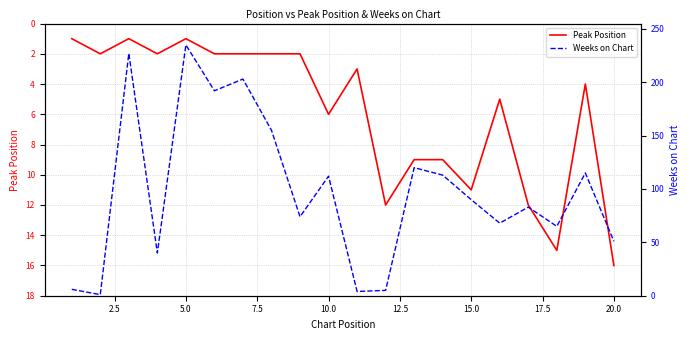

Reading right to left, list all the values displayed in this chart.

Peak Position: 16	4	15	12	5	11	9	9	12	3	6	2	2	2	2	1	2	1	2	1
Weeks on Chart: 51	115	65	83	68	90	113	120	5	4	112	74	155	203	192	235	40	227	1	6